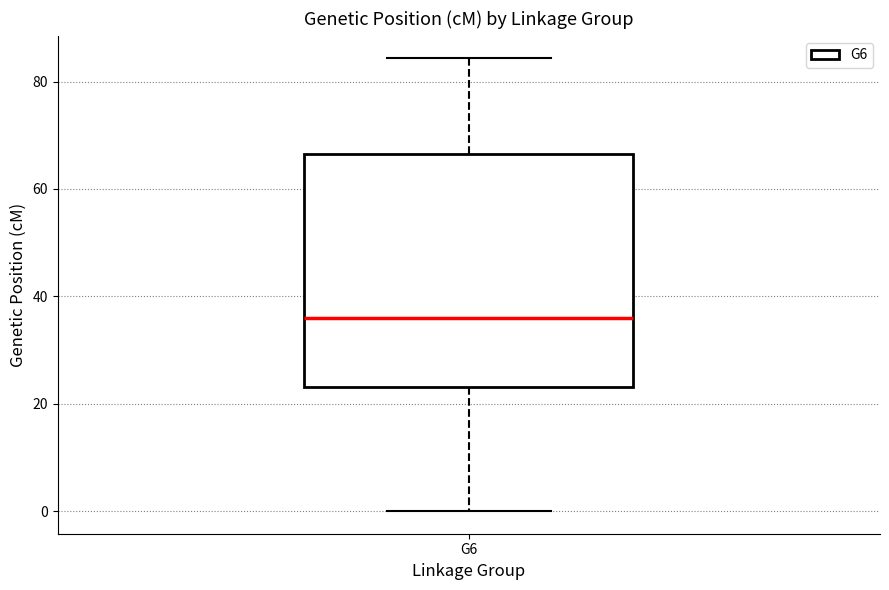

Where does the lower whisker of the box for G6 end on the y-axis? The values are not printed on the chart, so give them approximately, as read against the axis.

0